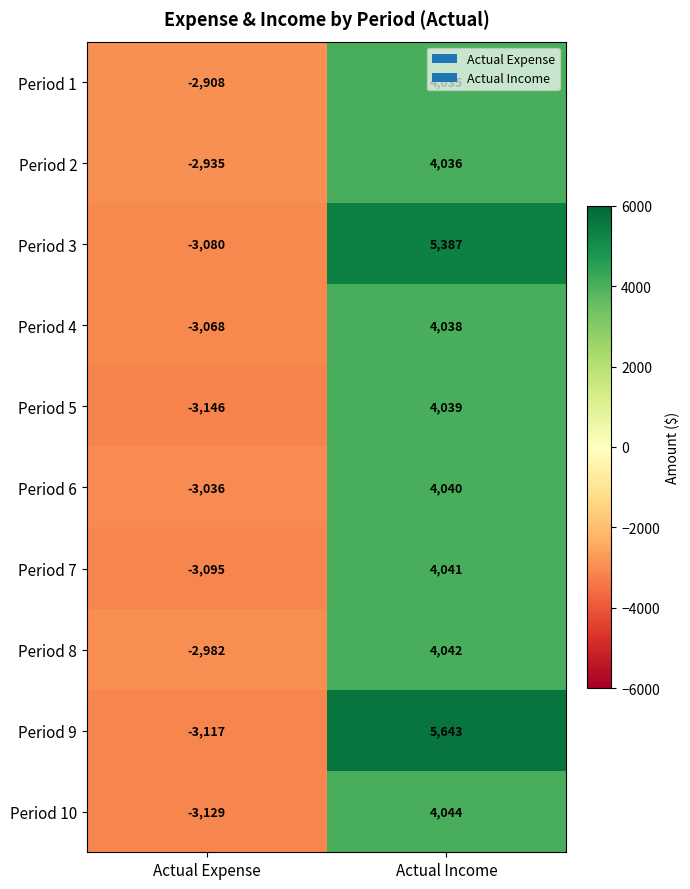

List the series in order of their peak value, lowest first.

Period 1, Period 2, Period 4, Period 5, Period 6, Period 7, Period 8, Period 10, Period 3, Period 9